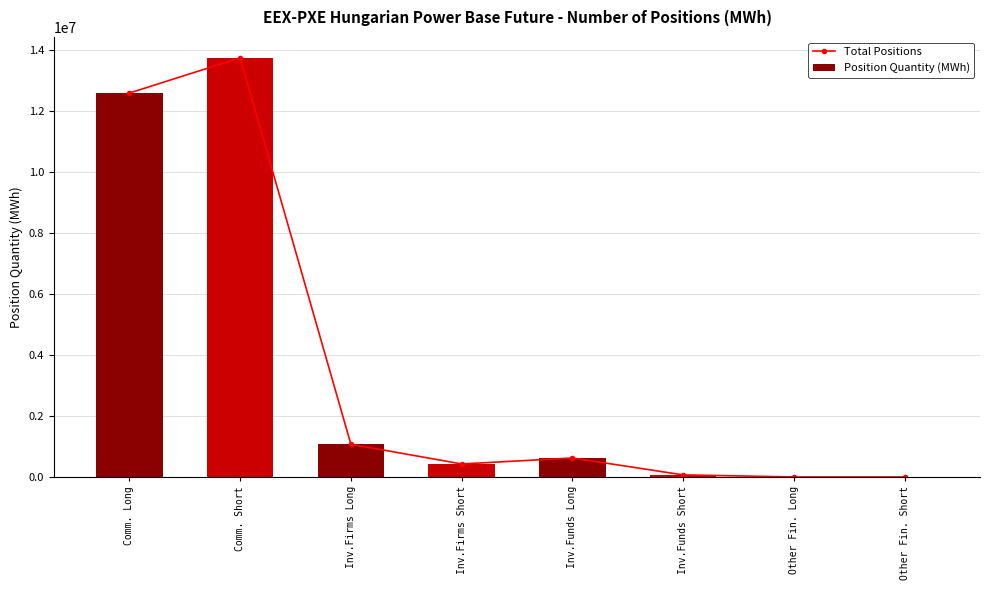

What is the maximum value for Total Positions?

13739067